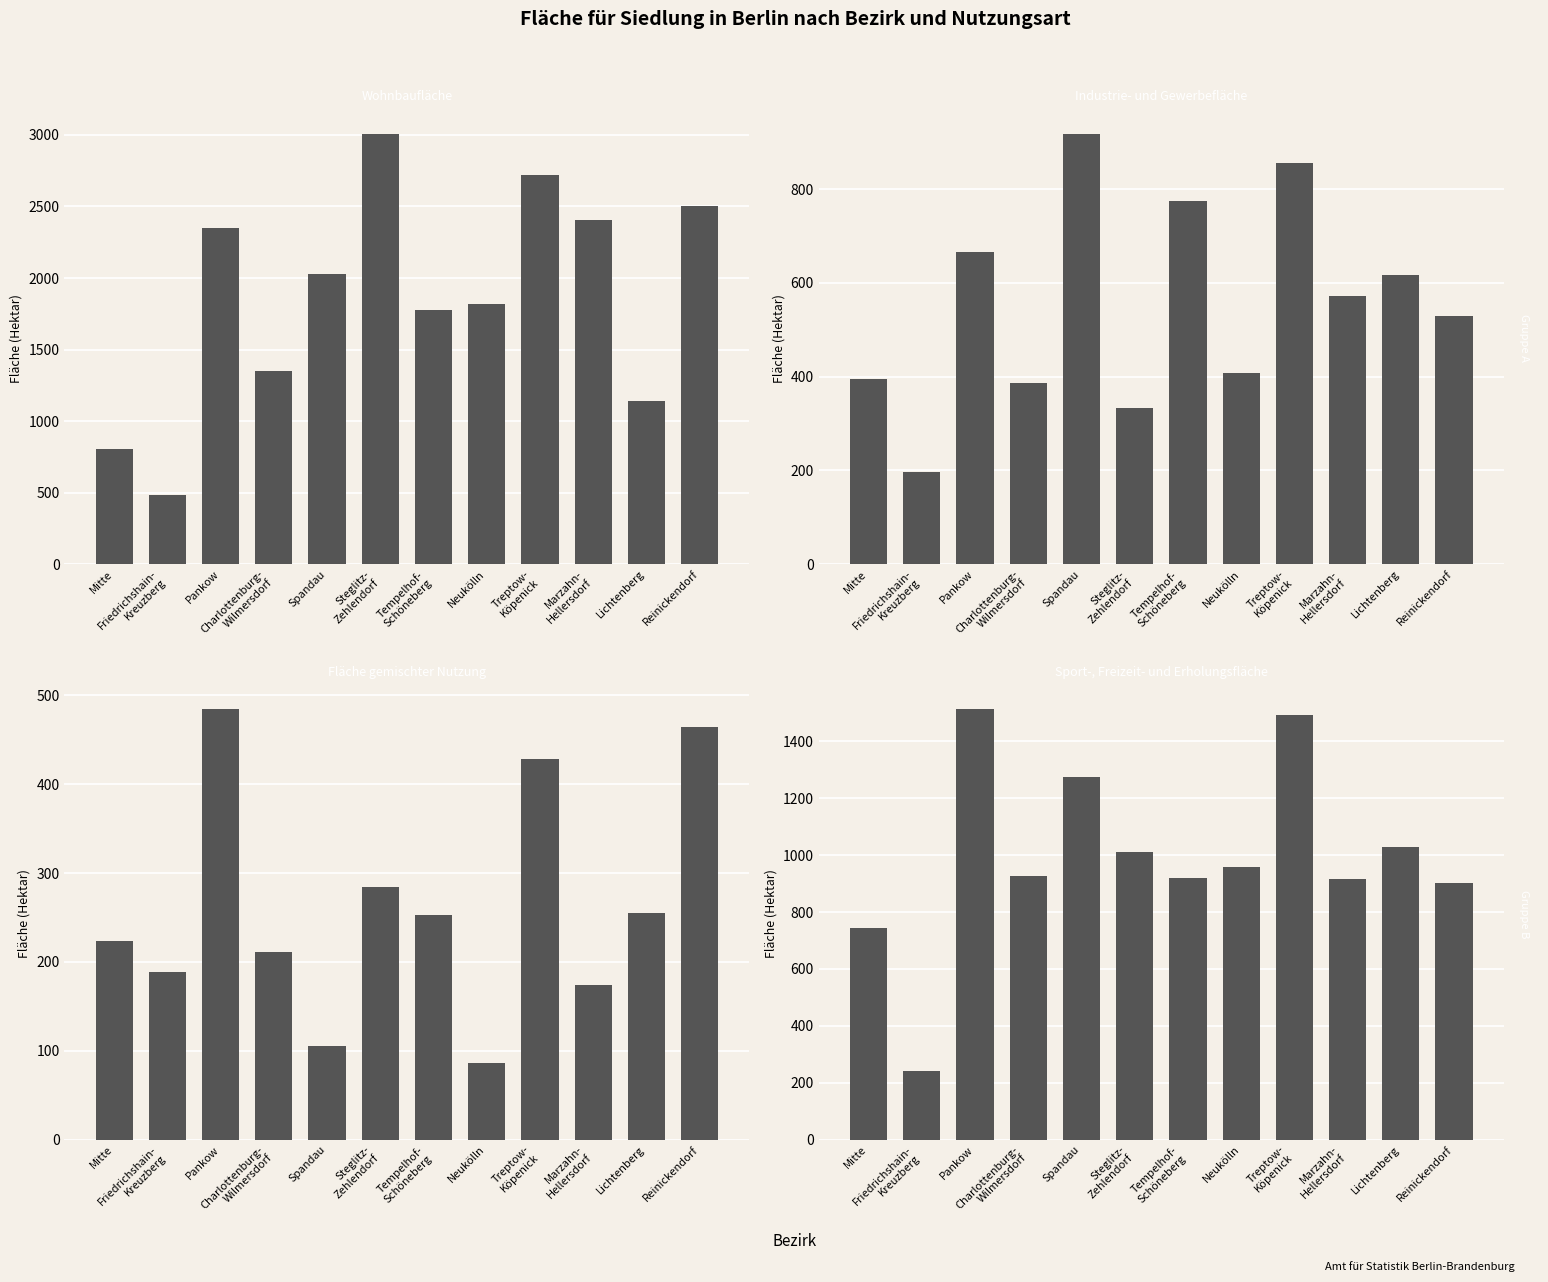

Count the number of data series in this chart.

4